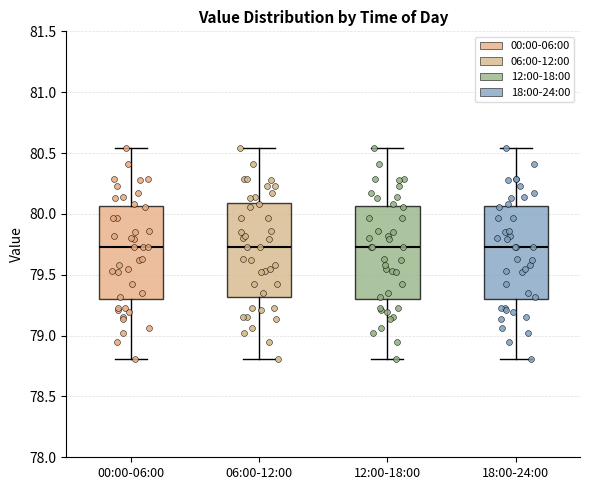

Reading left to right, transcribe this box plot: for each box, give where its median line is, the range the box spans, and where its two whiskers end, as read against the y-axis. The values are not printed on the chart, so give them approximately, as read against the axis.

00:00-06:00: median 79.75, box 79.30 to 80.05, whiskers 78.80 to 80.55
06:00-12:00: median 79.75, box 79.30 to 80.10, whiskers 78.80 to 80.55
12:00-18:00: median 79.75, box 79.30 to 80.05, whiskers 78.80 to 80.55
18:00-24:00: median 79.75, box 79.30 to 80.05, whiskers 78.80 to 80.55